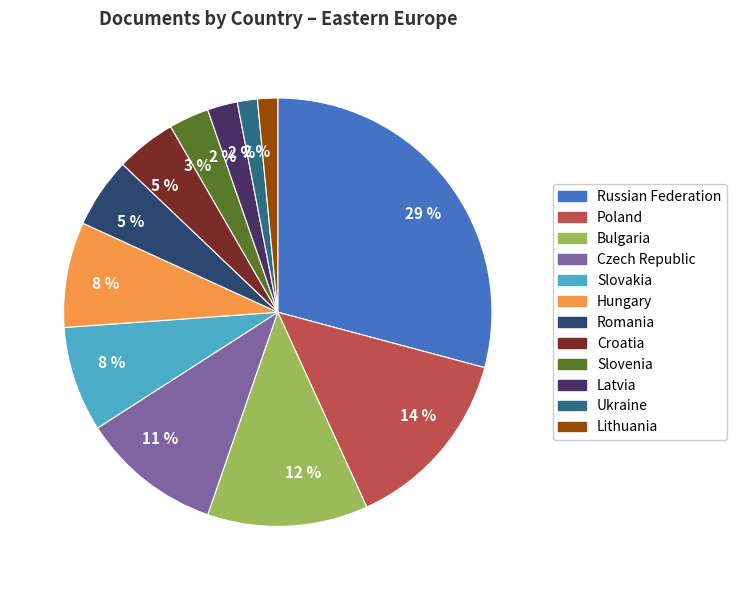

How many segments does this pie chart have?

12